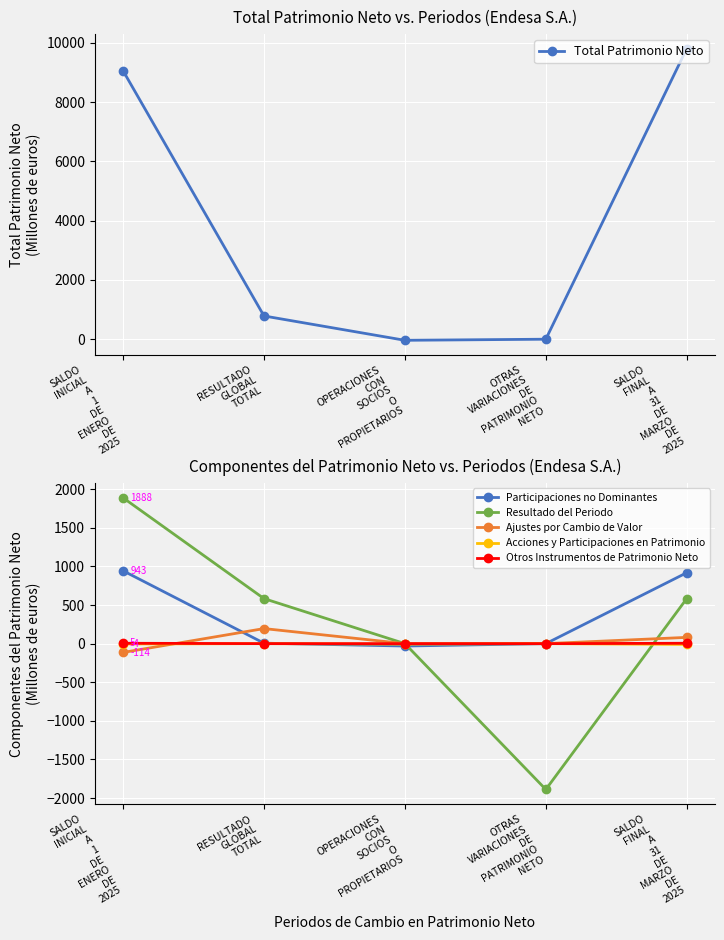

Which series ends up on top after the final intersection of Resultado del Periodo and Otros Instrumentos de Patrimonio Neto?

Resultado del Periodo